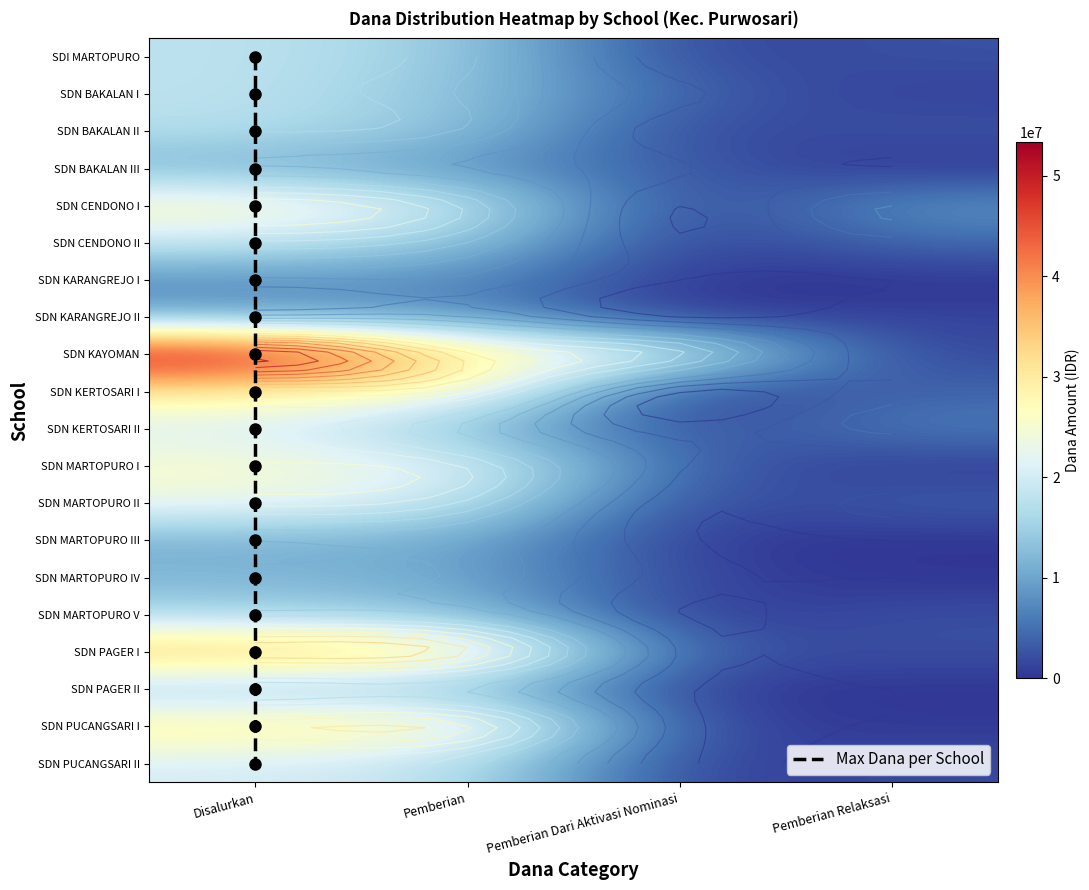

Where does the SD NEGERI PAGER II series first go above 13950000?

Disalurkan